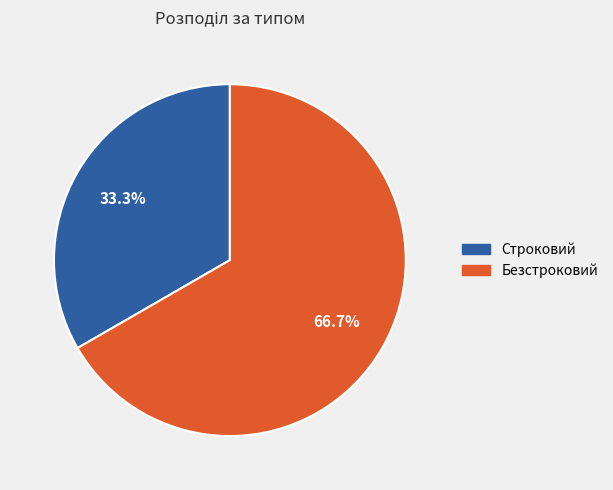

What percentage is the Строковий slice, to the nearest percent?

33%